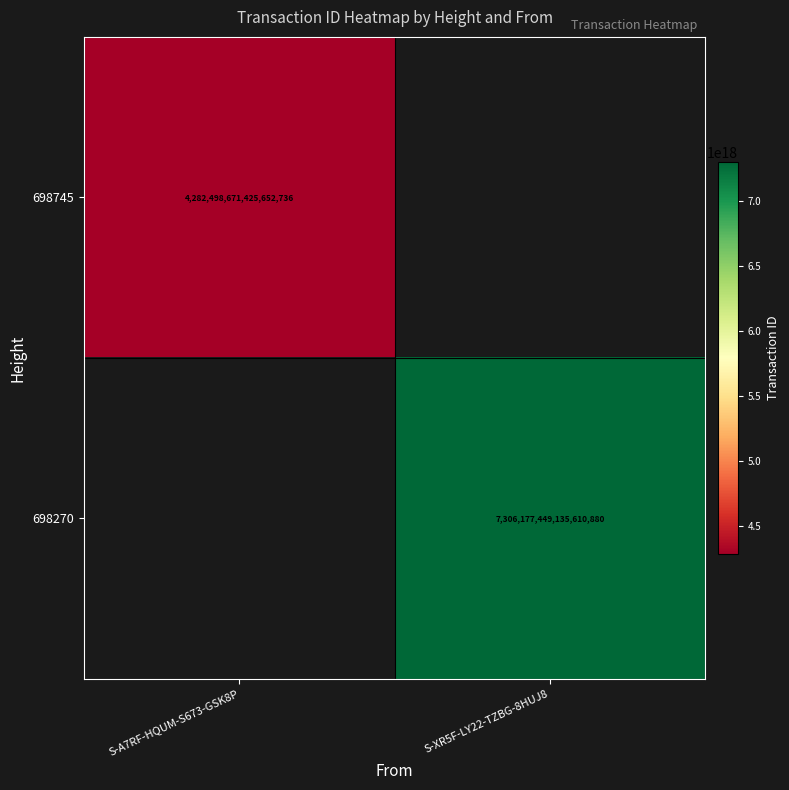

Is the value of 698745 at S-A7RF-HQUM-S673-GSK8P greater than the value of 698270 at S-XR5F-LY22-TZBG-8HUJ8?

No